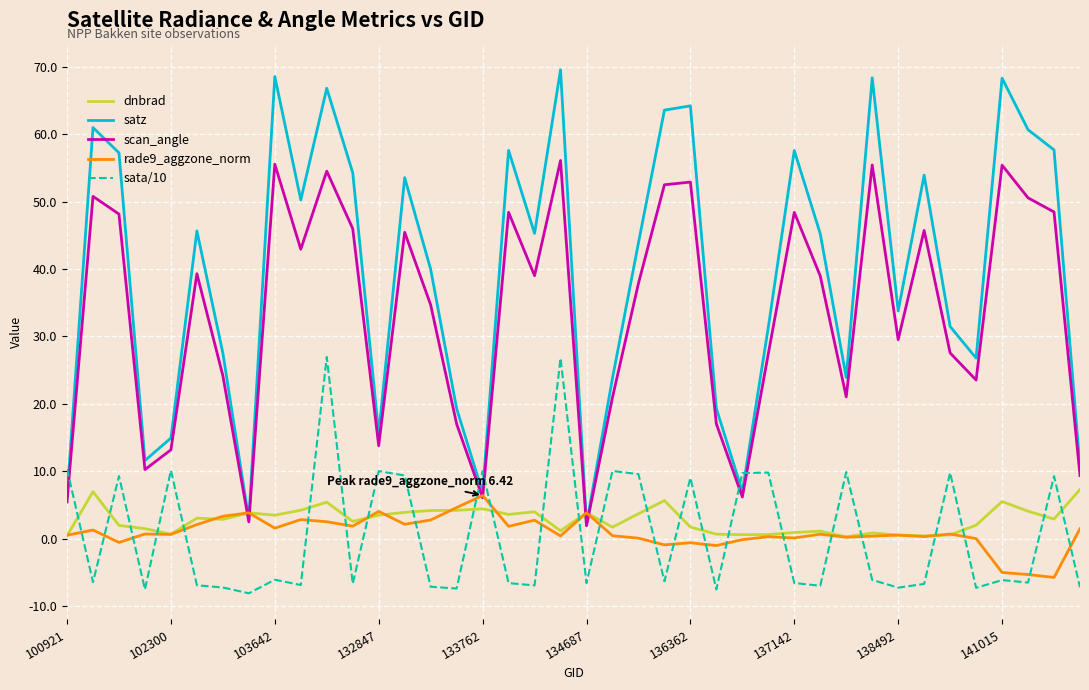

How many lines are shown in the chart?

5